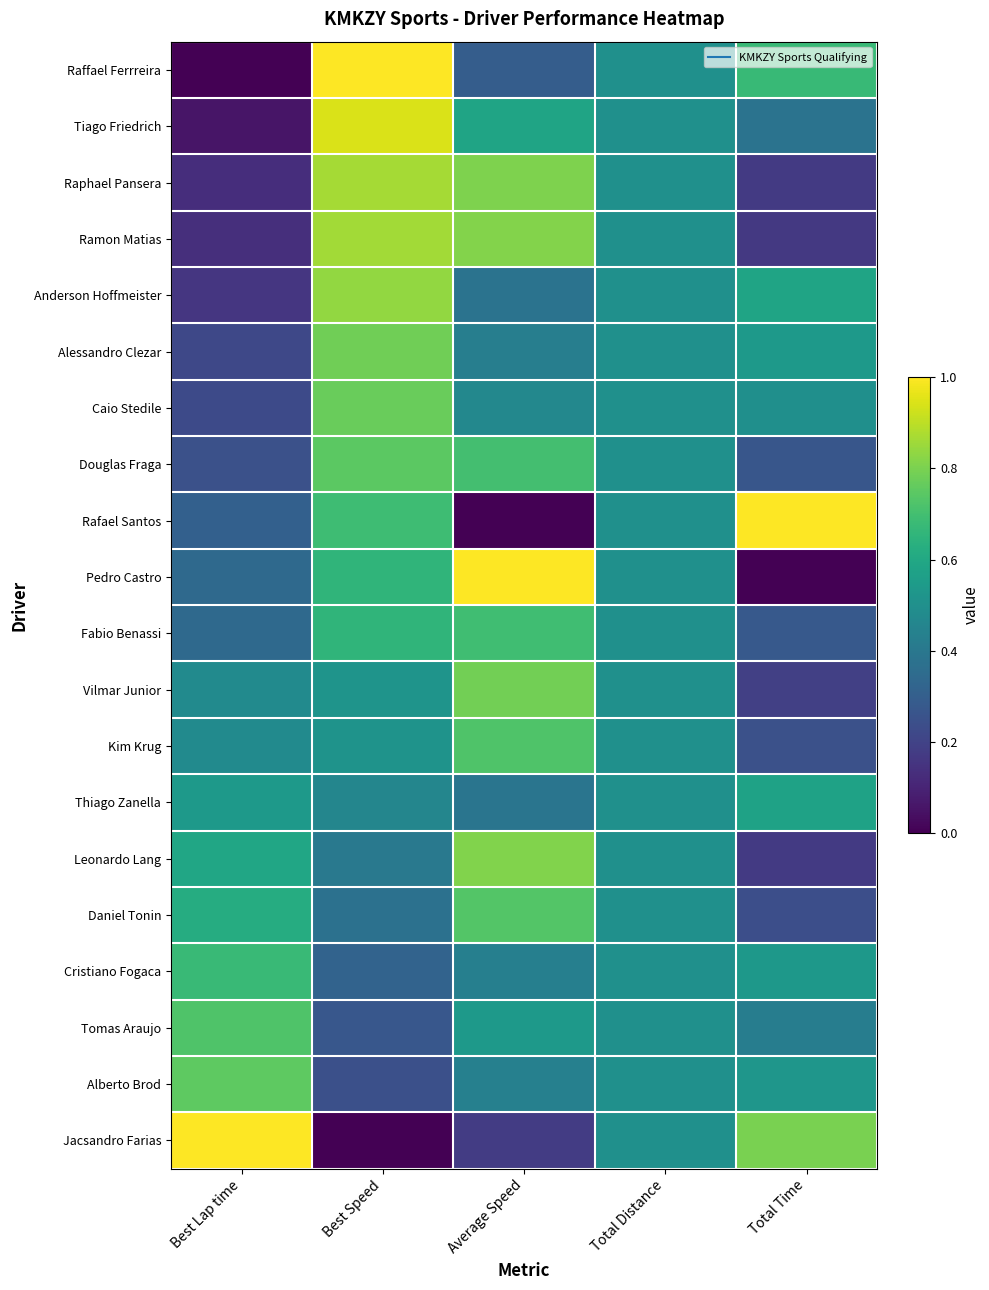

Rank the series at Best Lap time from highest to lowest value.

Jacsandro Farias, Alberto Brod, Tomas Araujo, Cristiano Fogaca, Daniel Tonin, Leonardo Lang, Thiago Zanella, Kim Krug, Vilmar Junior, Fabio Benassi, Pedro Castro, Rafael Santos, Douglas Fraga, Caio Stedile, Alessandro Clezar, Anderson Hoffmeister, Ramon Matias, Raphael Pansera, Tiago Friedrich, Raffael Ferrreira